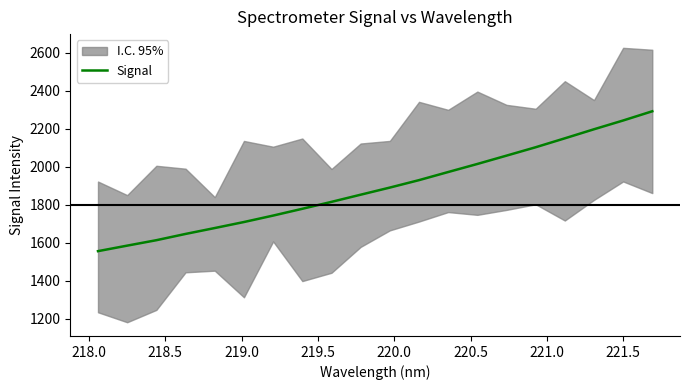

What is the lowest value of the Signal series?

1555.2